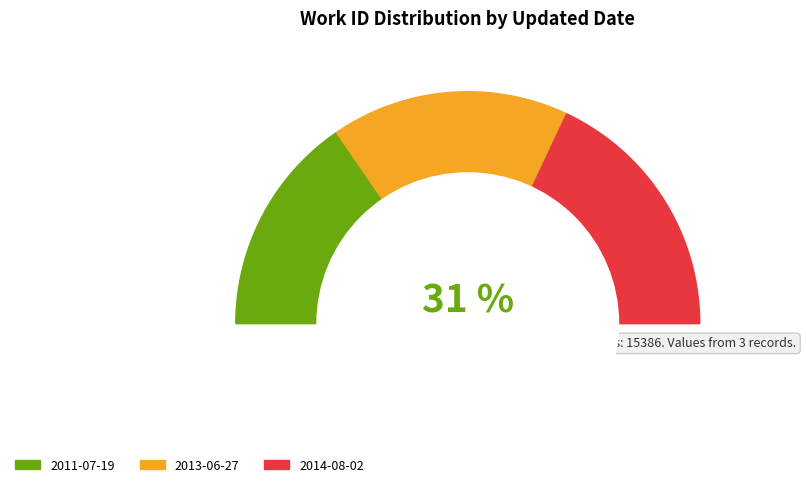

Is 2011-07-19 the majority of the pie?

No